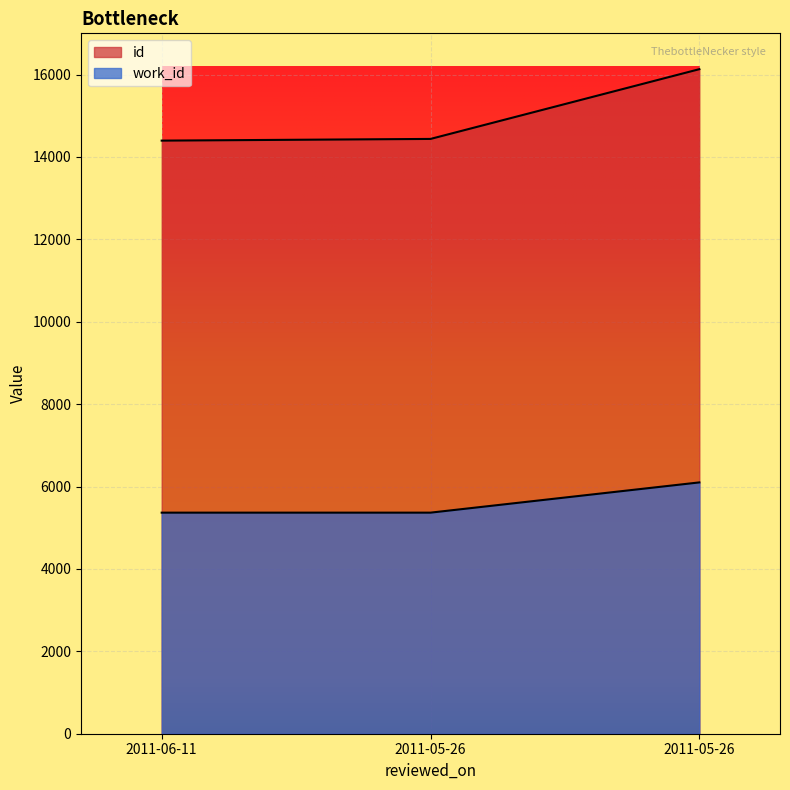

True or false: work_id has a value of 5366 at 2011-05-26.

True